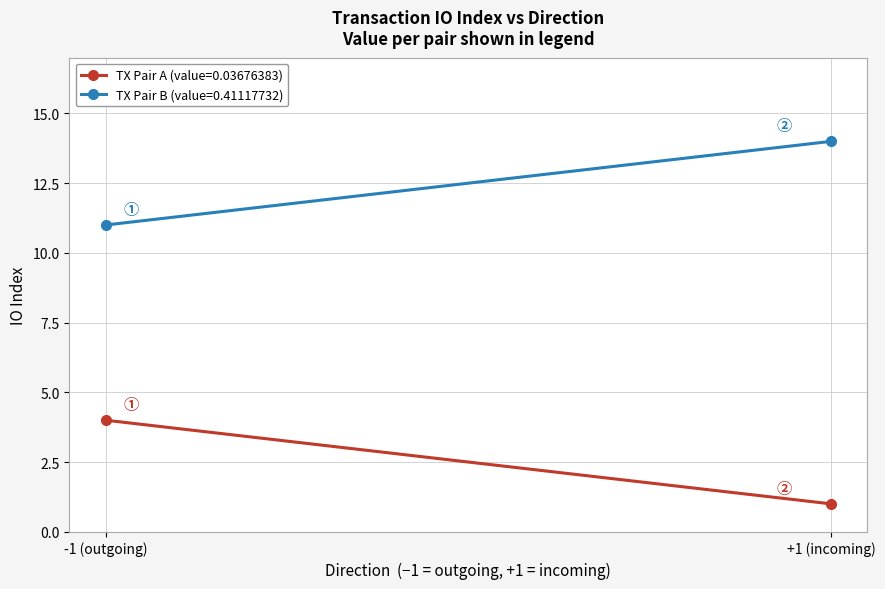

What is the difference between the second highest and minimum values in the io_index series?

10.0